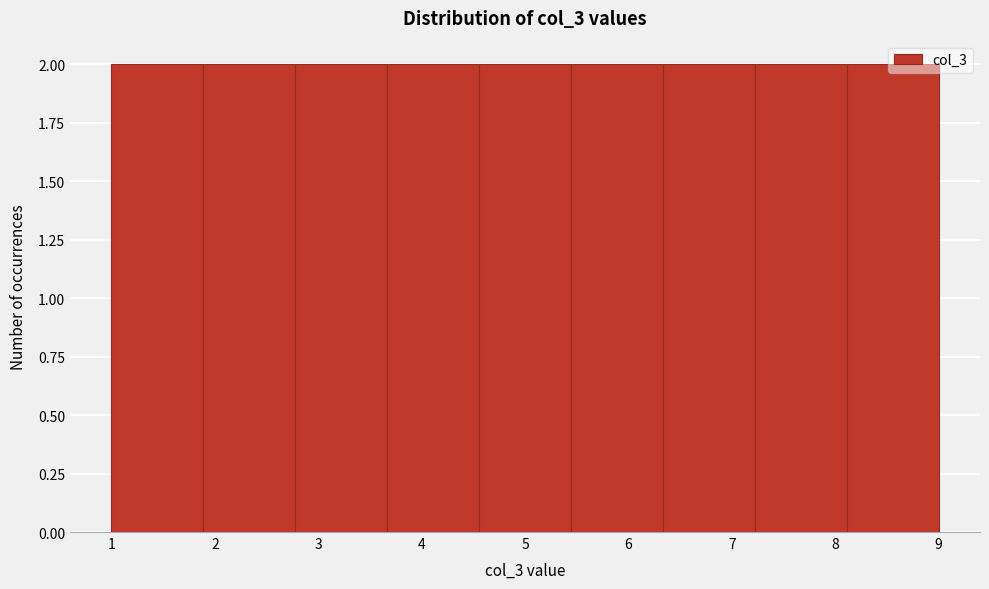

Reading left to right, list every bar in this chart as the range it spans on the x-axis followed by its height. Neither the bar edges nor the heights are printed on the chart, so give them approximately, as read against the axes.

1.0 to 1.9: 2
1.9 to 2.8: 2
2.8 to 3.7: 2
3.7 to 4.6: 2
4.6 to 5.4: 2
5.4 to 6.3: 2
6.3 to 7.2: 2
7.2 to 8.1: 2
8.1 to 9.0: 2